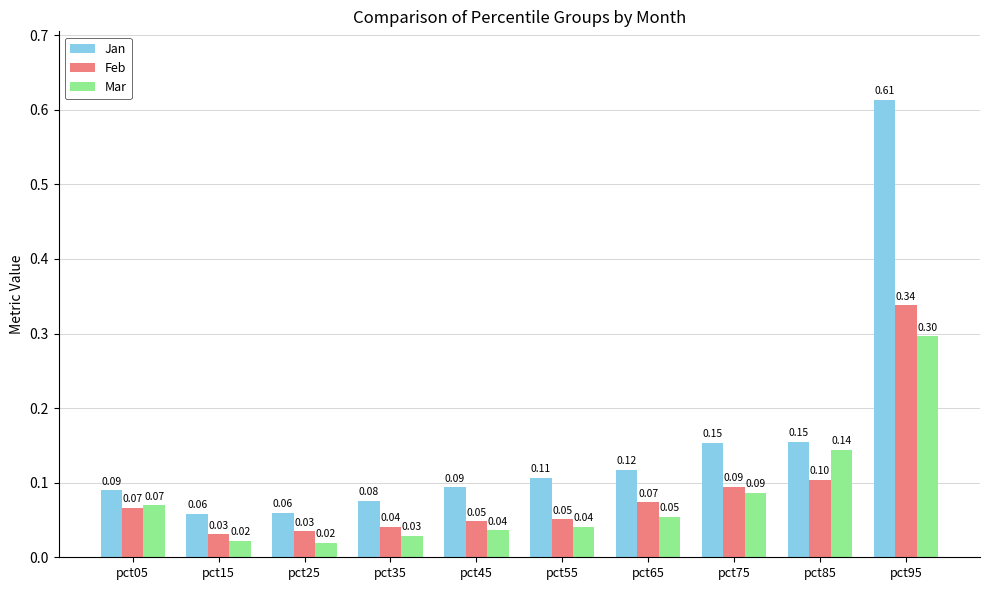

What is the value of the Feb bar at the 1st from the left?

0.1